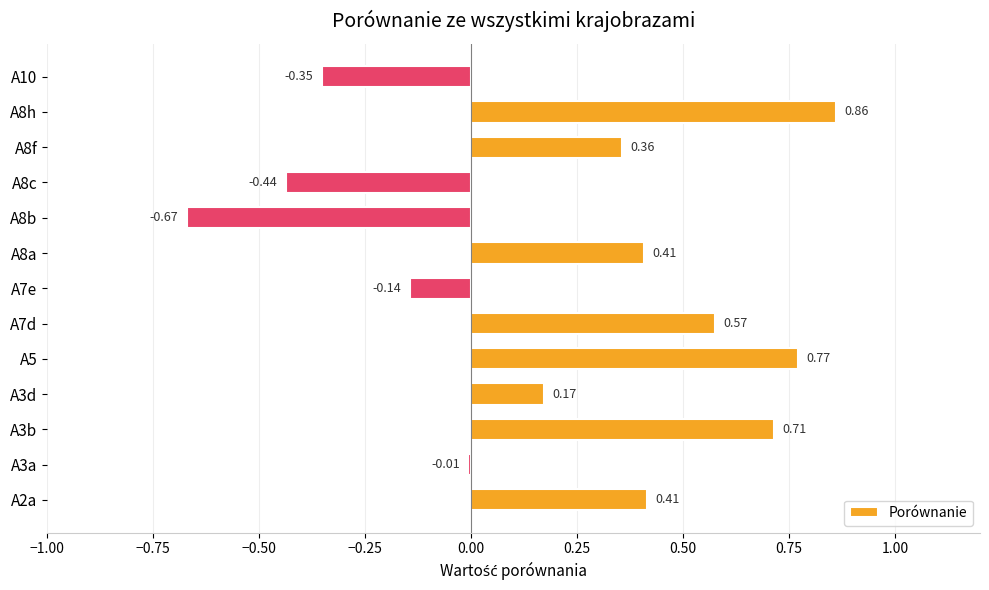

How many values are above zero?

8